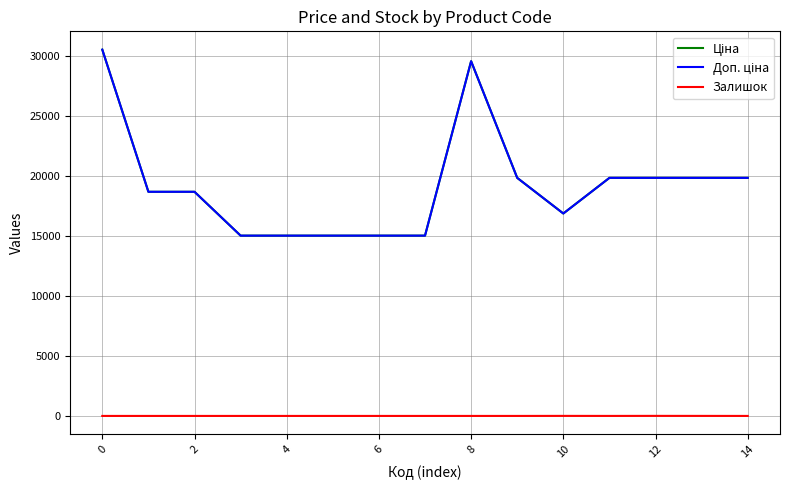

What is the value of the Доп. ціна point at the 10th from the left?

19831.1